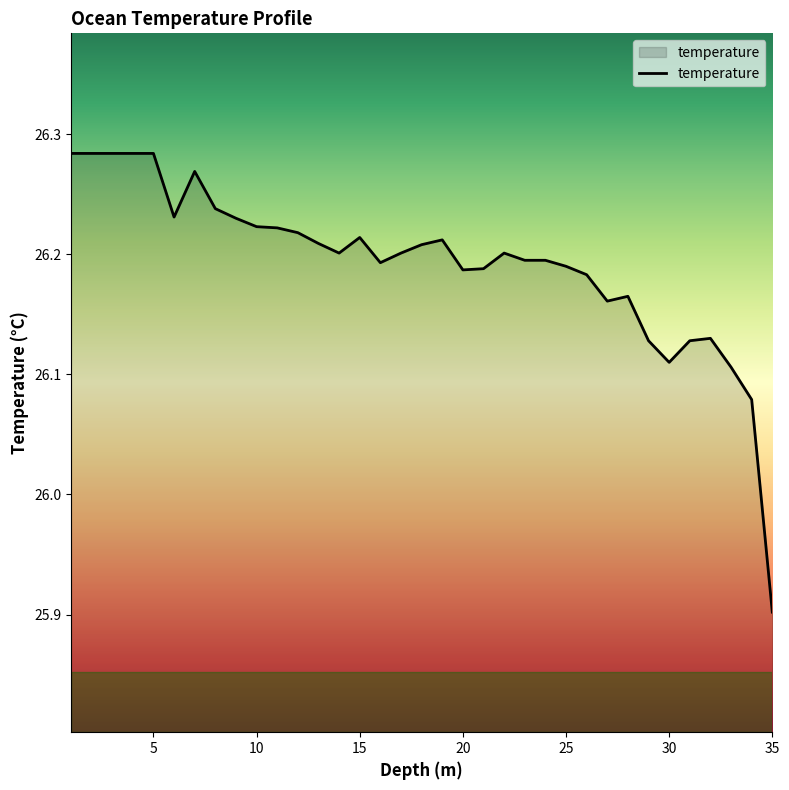

What is the difference between the maximum and minimum values?

0.4